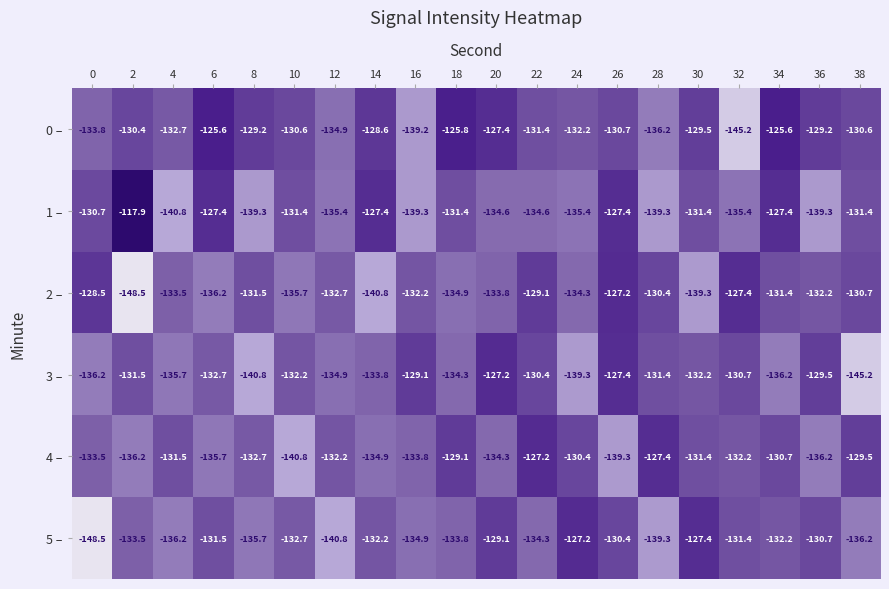

What is the minimum value shown in the chart?

-148.5